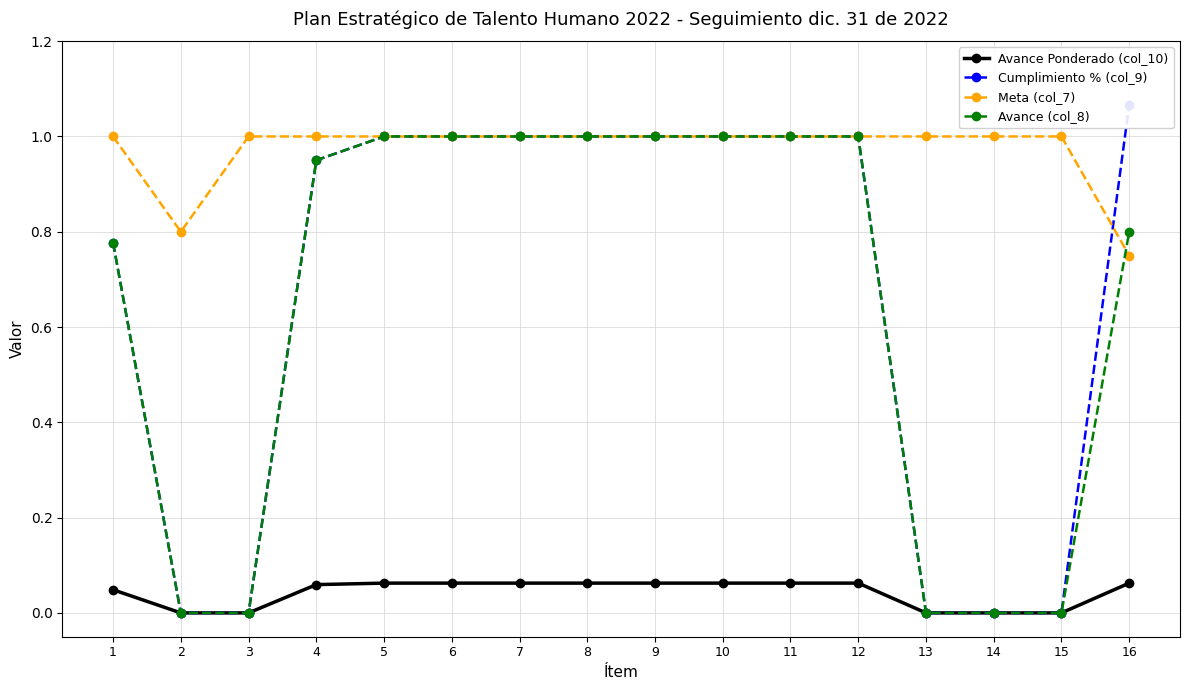

Is the value of Avance (col_8) at 1 greater than the value of Cumplimiento % (col_9) at 6?

No